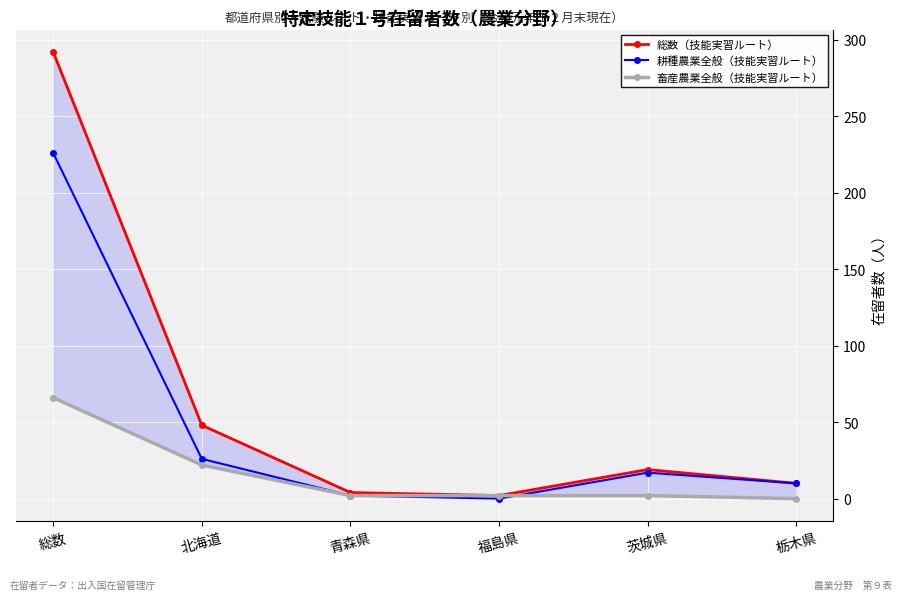

What is the value of the 耕種農業全般（技能実習ルート） point at the 1st from the left?

226